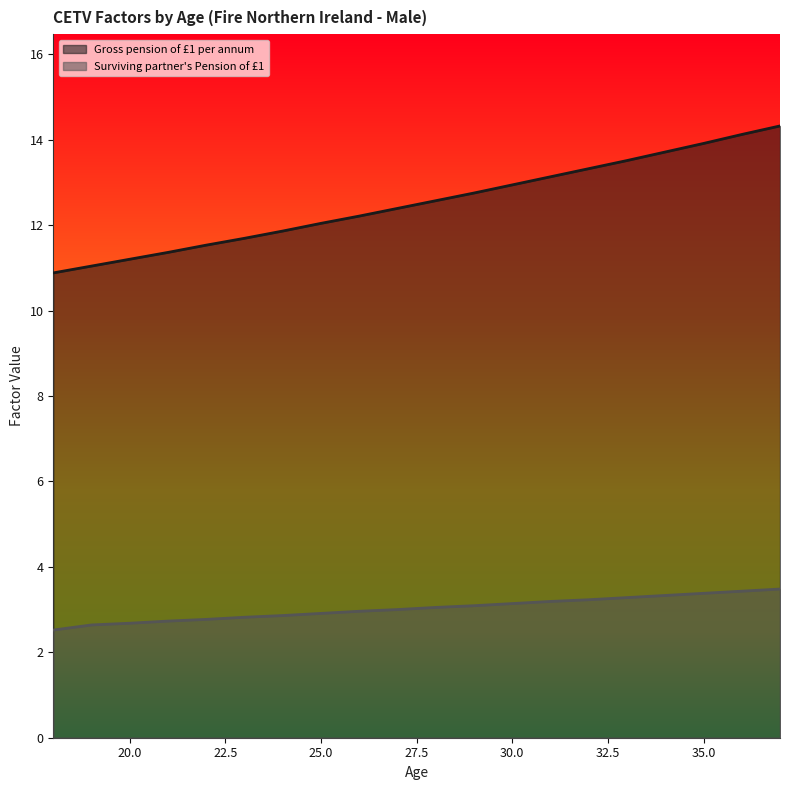

Does the chart have visible grid lines?

No